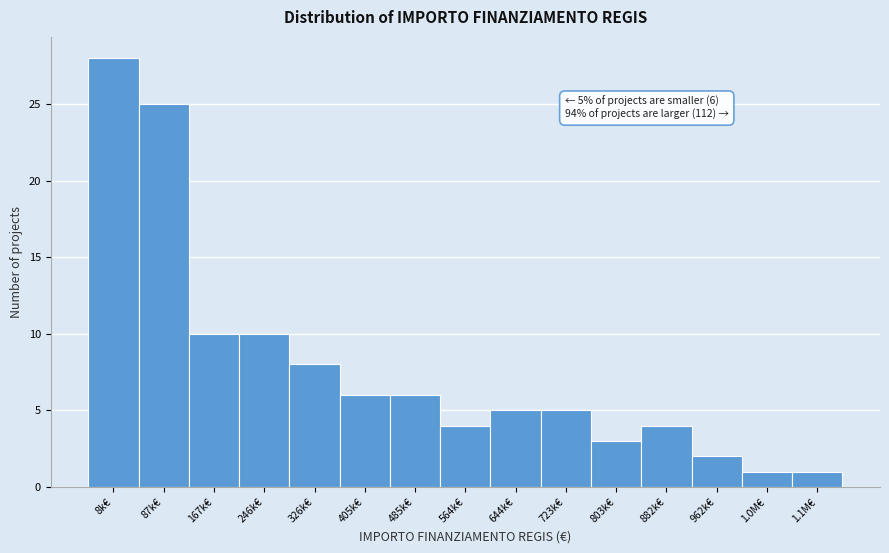

Reading left to right, list all the values displayed in this chart.

8k€=28	87k€=25	167k€=10	246k€=10	326k€=8	405k€=6	485k€=6	564k€=4	644k€=5	723k€=5	803k€=3	882k€=4	962k€=2	1.0M€=1	1.1M€=1